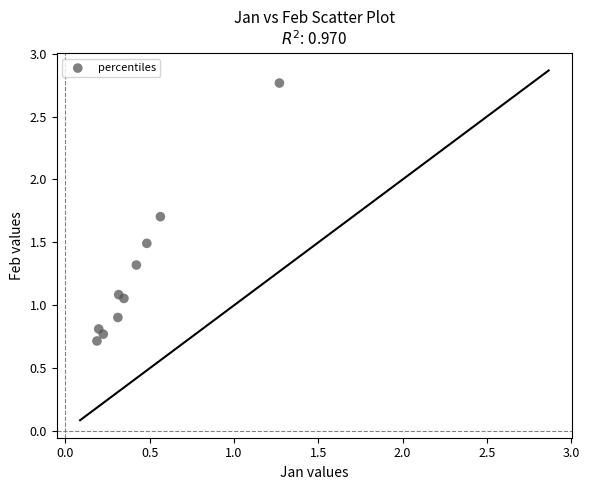

What is the average X value?

0.4